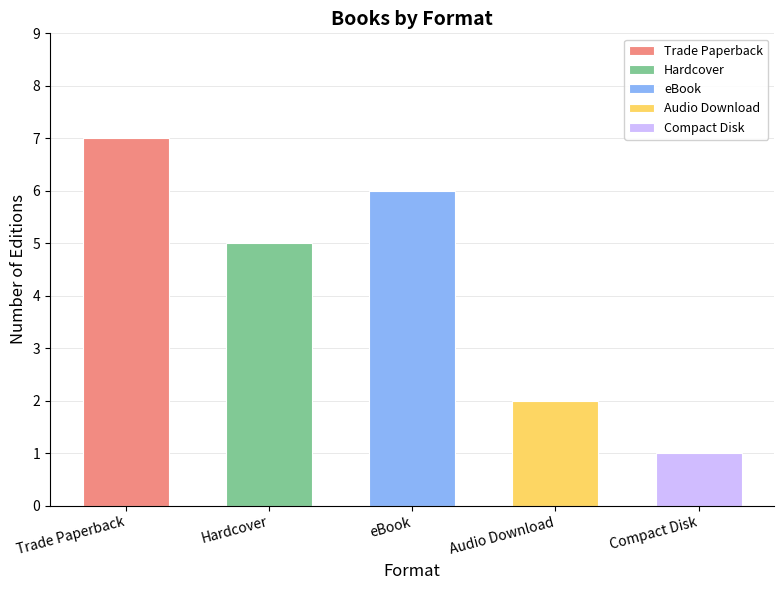

The value at Hardcover is 3. True or false?

False